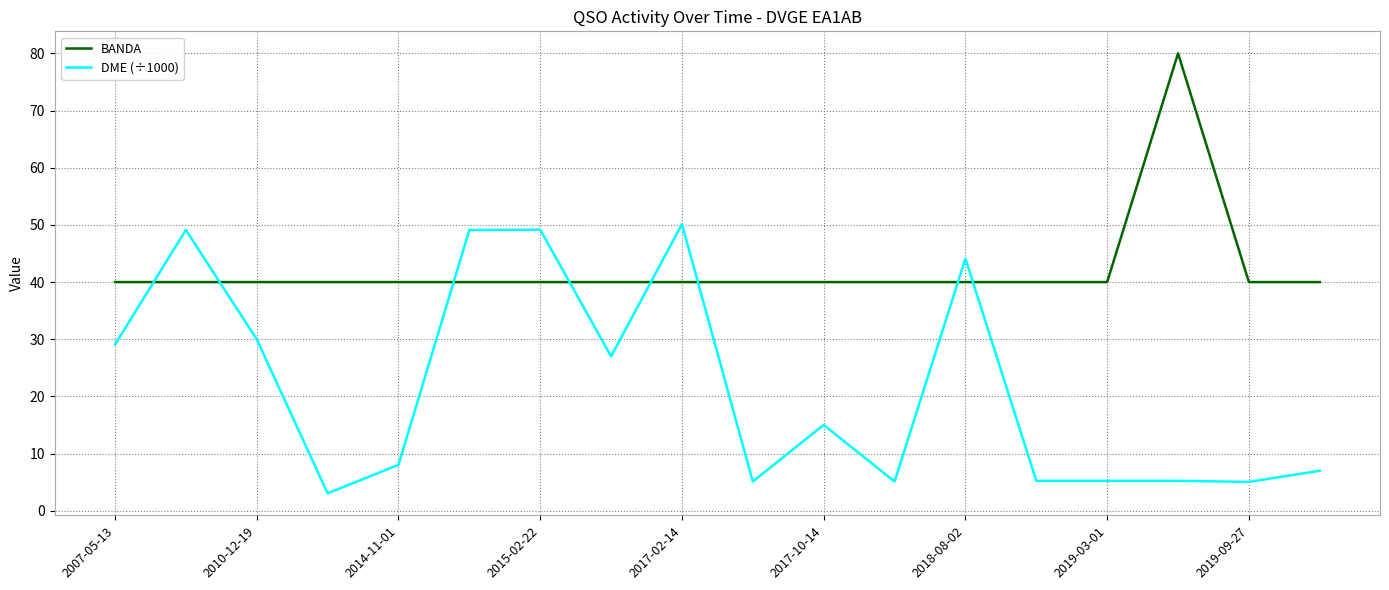

Rank the series by their maximum value, from highest to lowest.

BANDA, DME (÷1000)